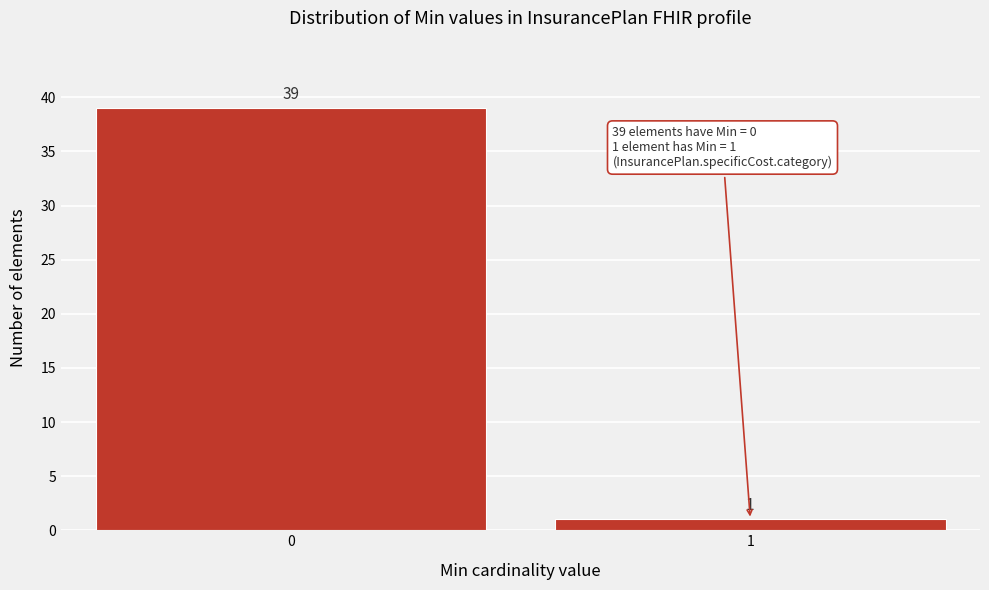

Reading left to right, transcribe all the data shown in this chart.

0=39	1=1